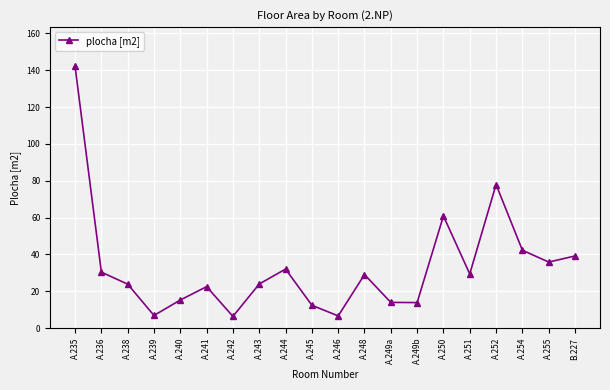

Between B.227 and A.252, which is larger?

A.252